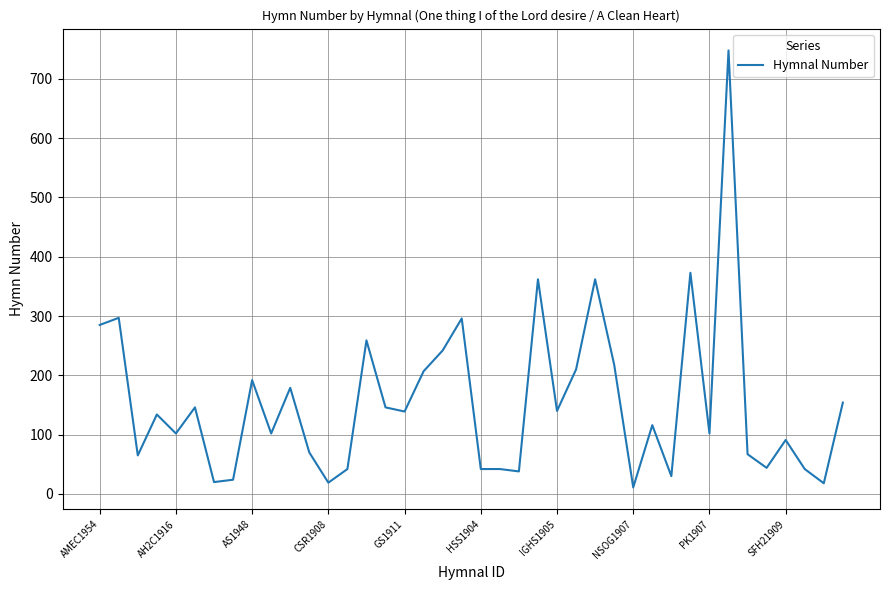

What is the maximum value shown in the chart?

748